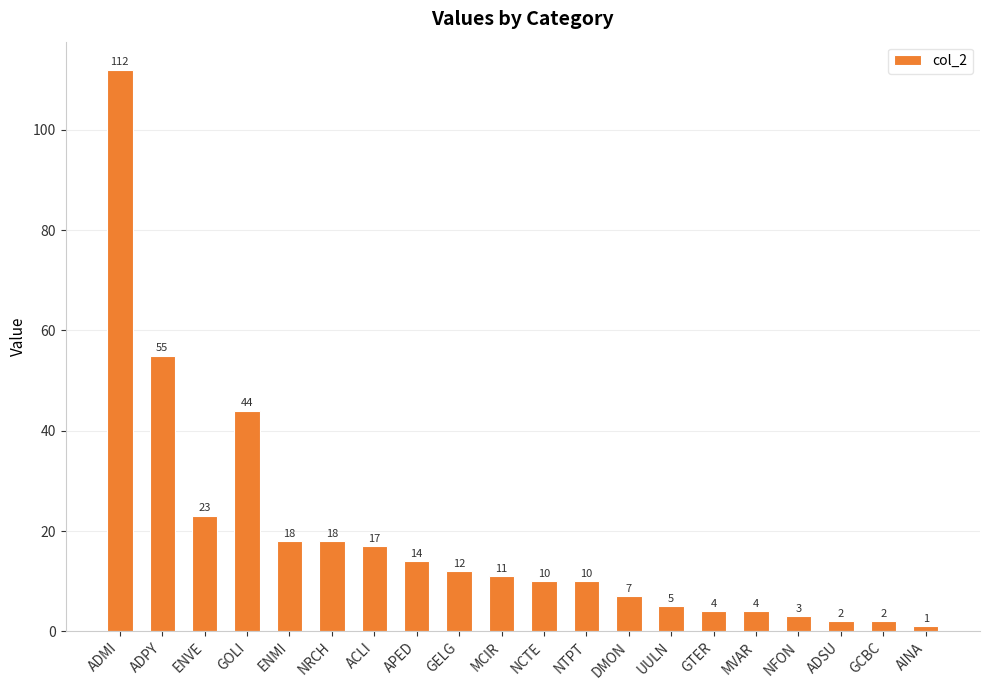

What is the minimum value shown in the chart?

1